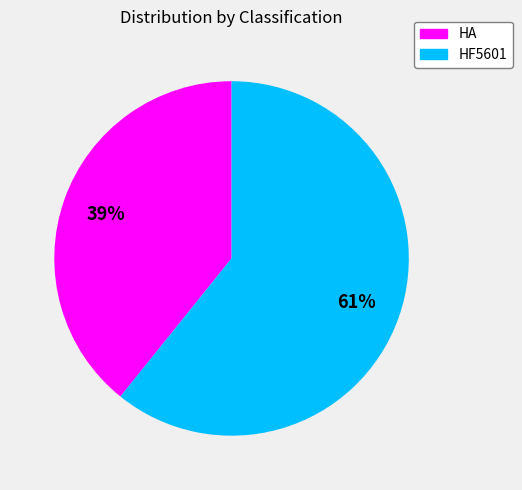

What percentage is the HA slice, to the nearest percent?

39%